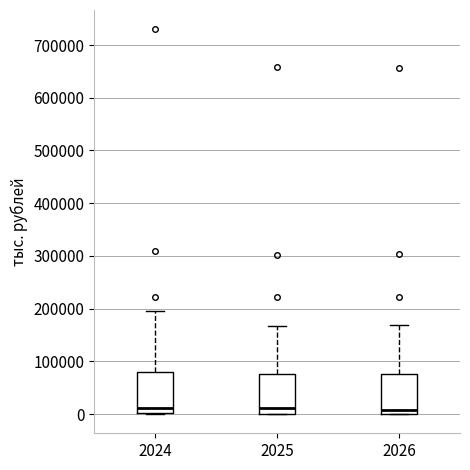

Where does the upper whisker of the box at x = 2024 end on the y-axis? The values are not printed on the chart, so give them approximately, as read against the axis.

190000